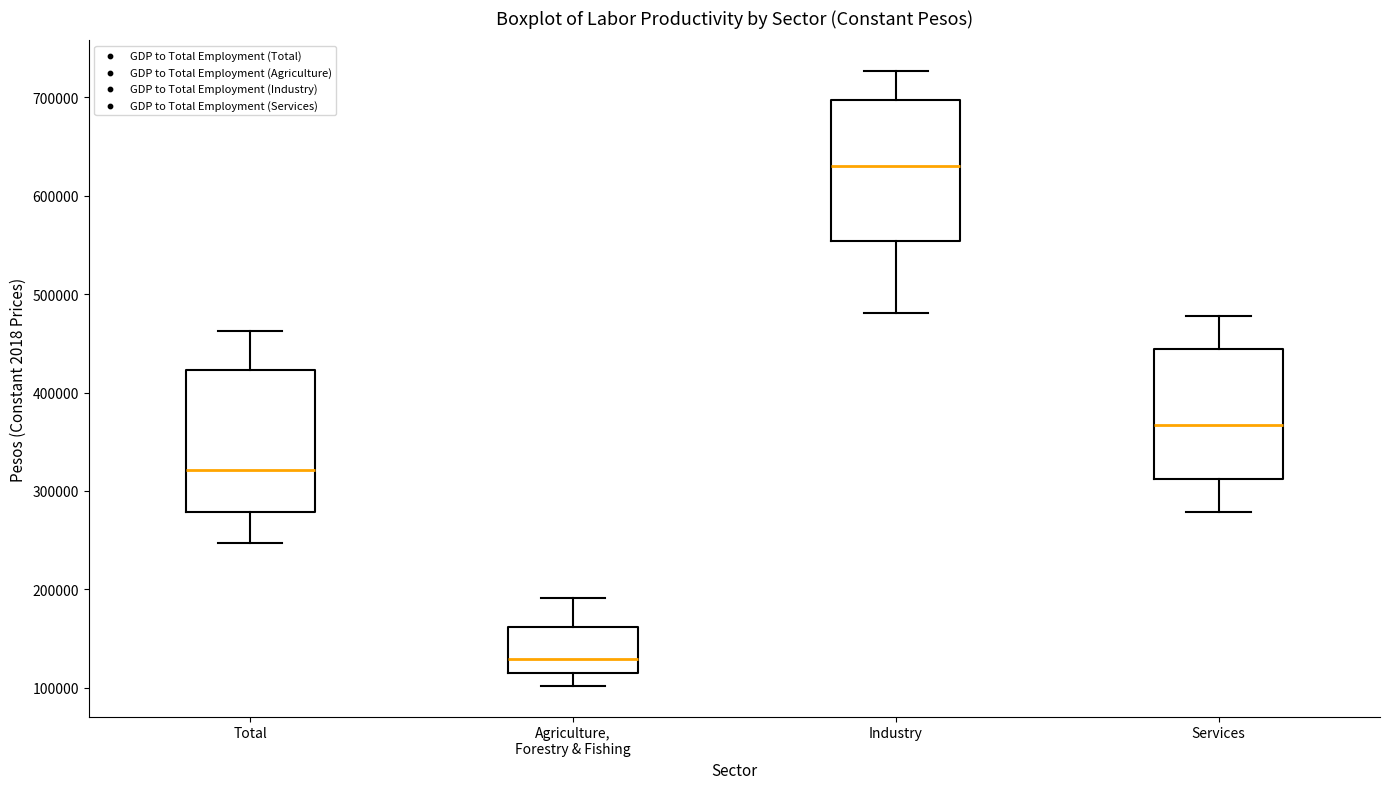

Reading left to right, read every box against the y-axis: the position of its median line, the range the box covers, and the ends of its whiskers. The values are not printed on the chart, so give them approximately, as read against the axis.

Total: median 320000, box 280000 to 420000, whiskers 250000 to 460000
Agriculture, Forestry & Fishing: median 130000, box 110000 to 160000, whiskers 100000 to 190000
Industry: median 630000, box 550000 to 700000, whiskers 480000 to 730000
Services: median 370000, box 310000 to 440000, whiskers 280000 to 480000